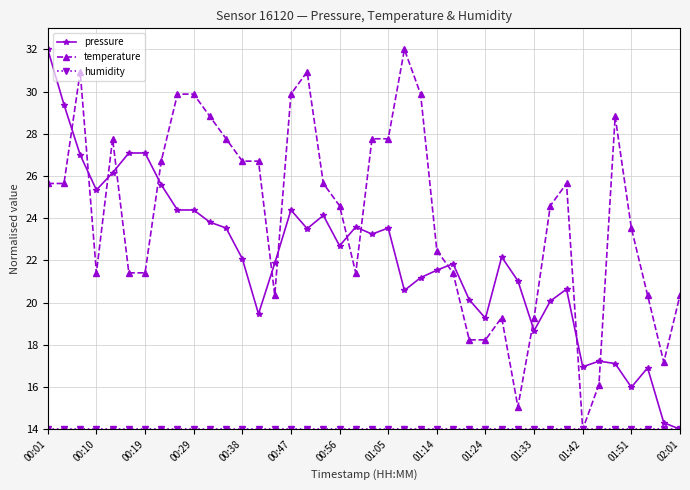

True or false: pressure has more than 2 interior local peaks.

True